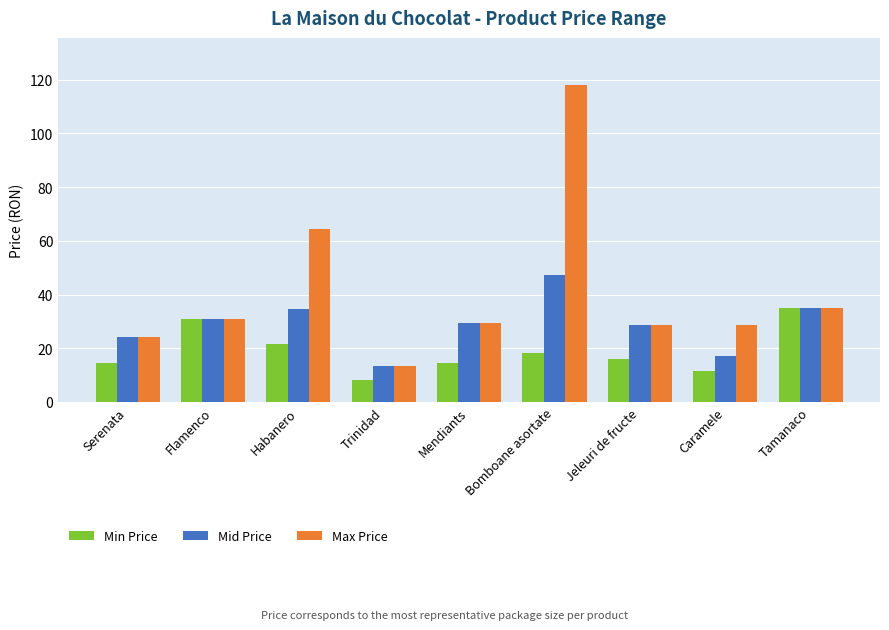

Read the Mid Price value at Mendiants.

29.3